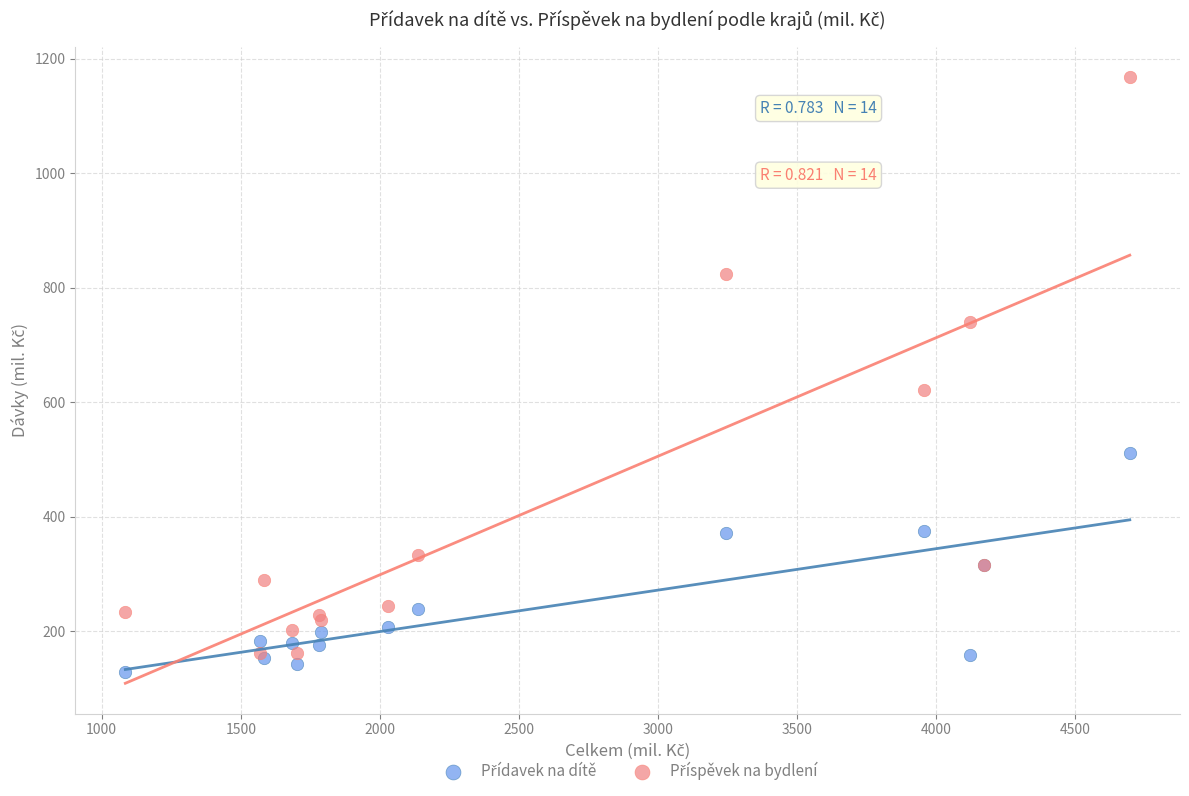

What is the X range (max minus min) for the scatter plot?

3610.1